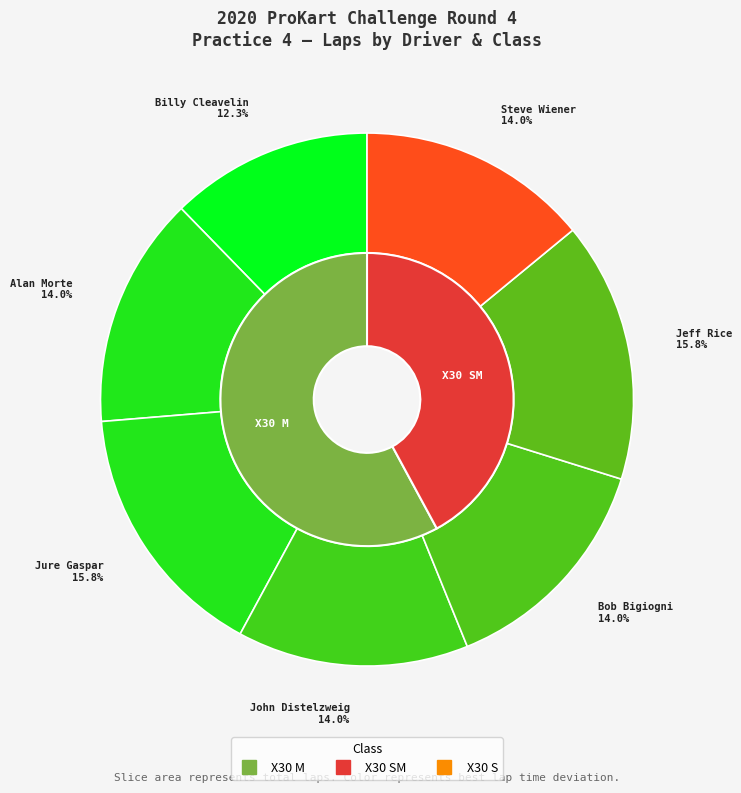

Is there a majority slice in this chart?

No